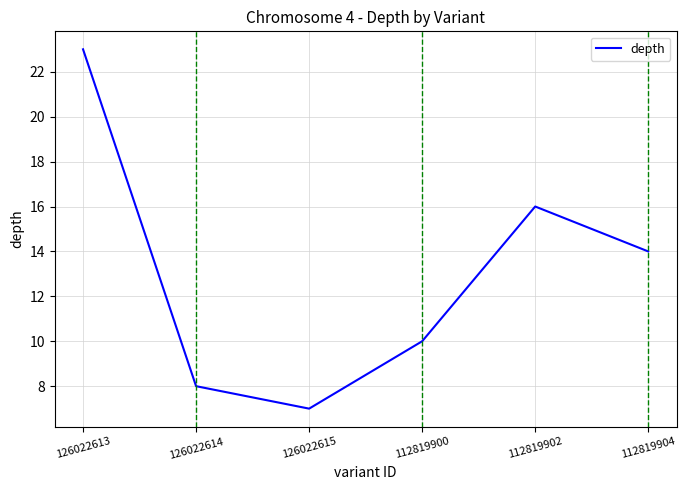

What is the maximum value shown in the chart?

23